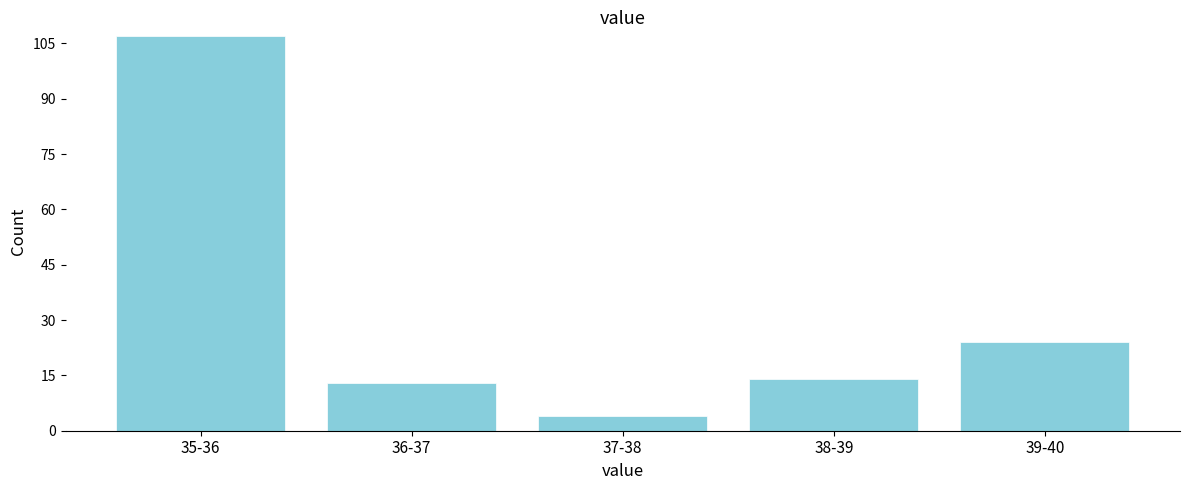

Reading left to right, extract all data points from this chart.

35-36=107	36-37=13	37-38=4	38-39=14	39-40=24